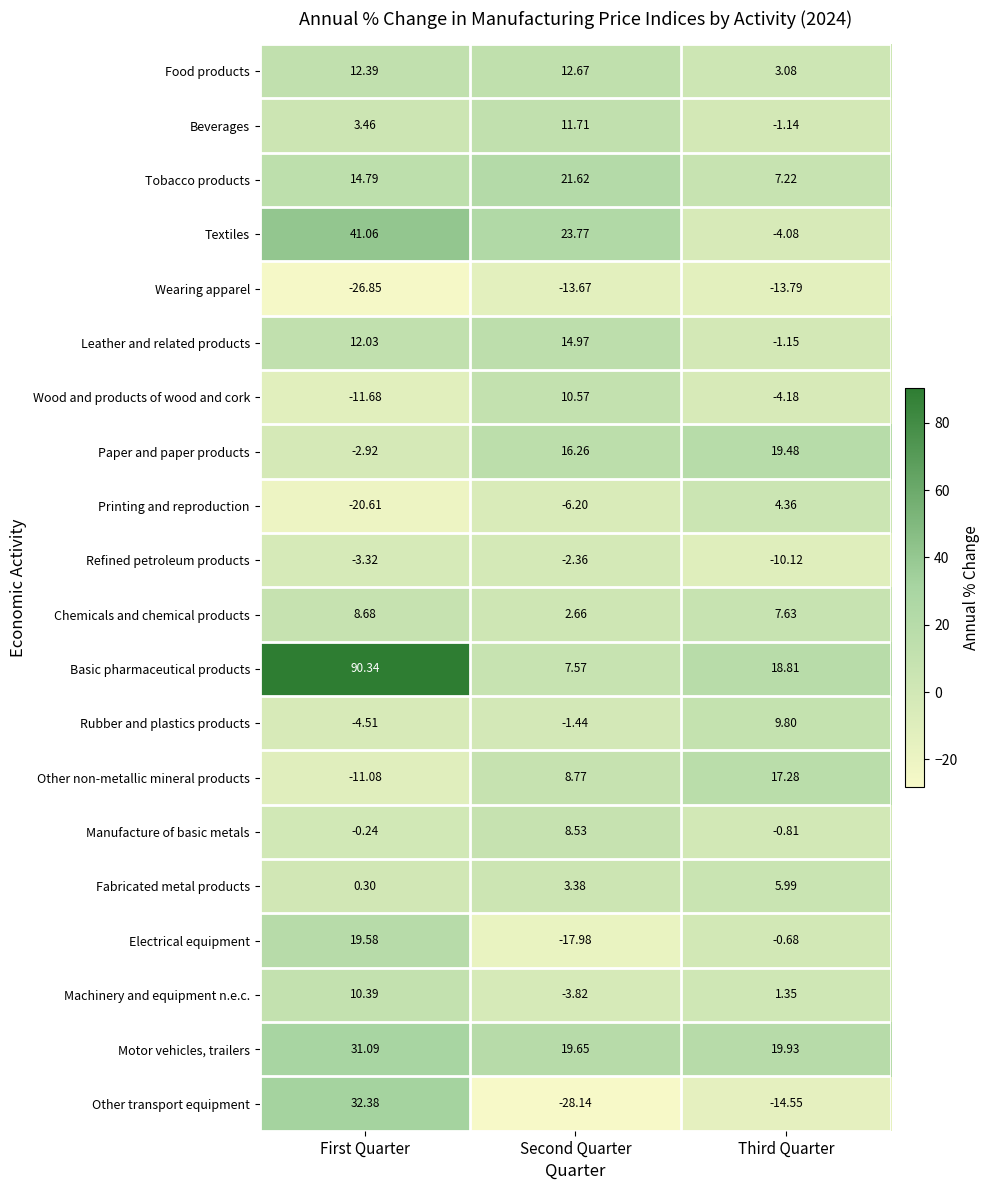

Between Second Quarter and Third Quarter, which series saw the biggest shift?

Textiles